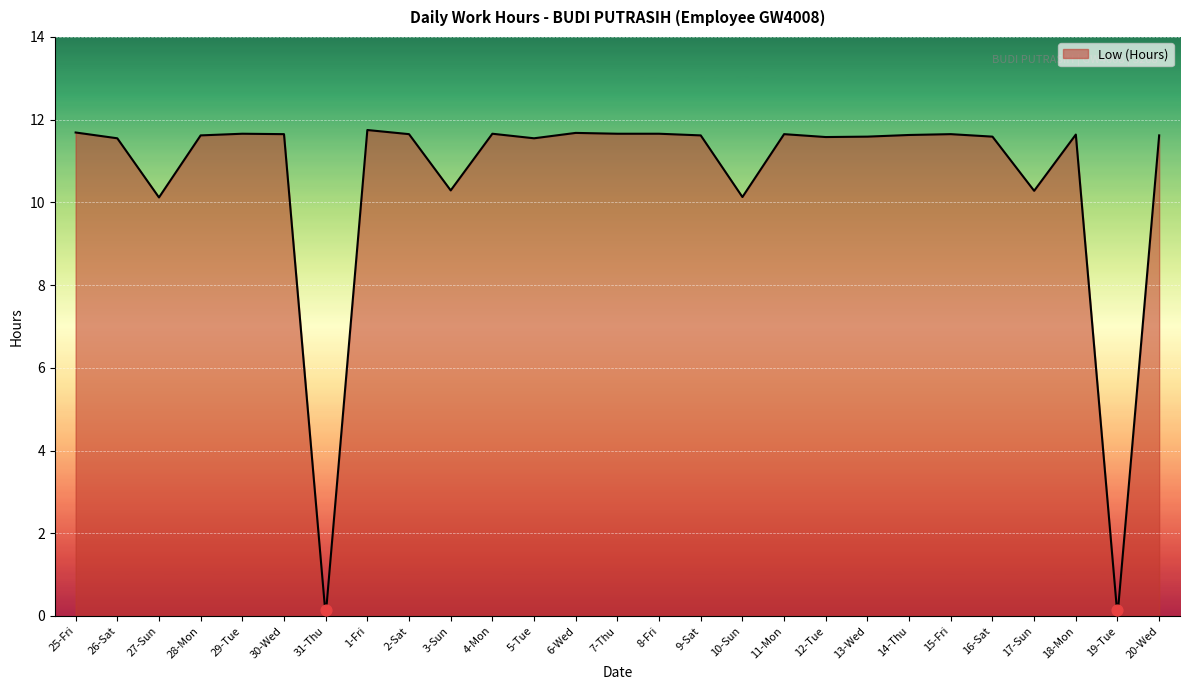

Which has a higher value, 27-Sun or 1-Fri?

1-Fri